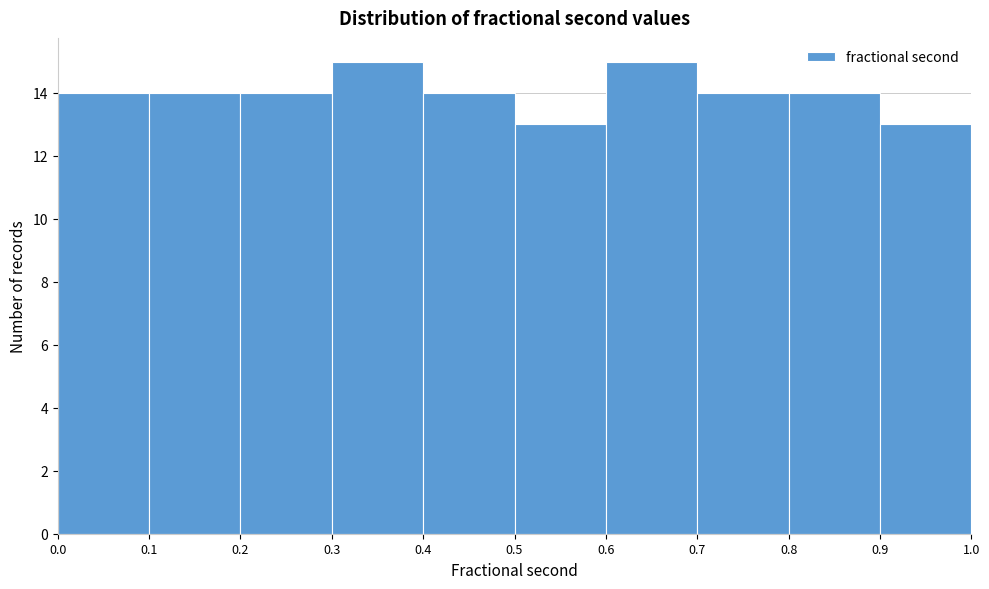

Reading left to right, transcribe this chart: for each bar, give the range it covers on the x-axis and its height. The values are not printed on the chart, so give them approximately, as read against the axis.

0.0 to 0.1: 14
0.1 to 0.2: 14
0.2 to 0.3: 14
0.3 to 0.4: 15
0.4 to 0.5: 14
0.5 to 0.6: 13
0.6 to 0.7: 15
0.7 to 0.8: 14
0.8 to 0.9: 14
0.9 to 1.0: 13